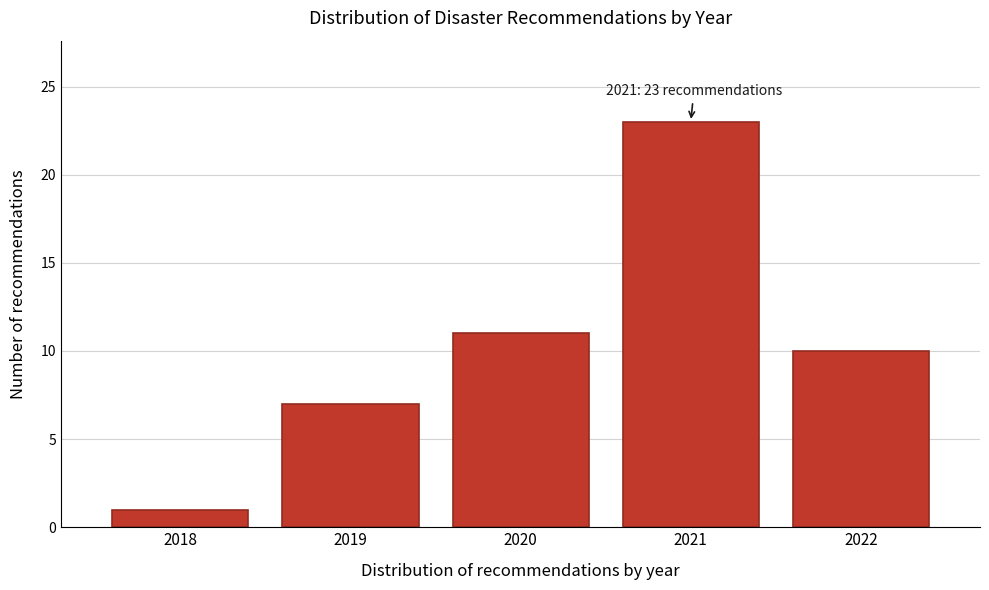

Reading left to right, extract all data points from this chart.

1	7	11	23	10